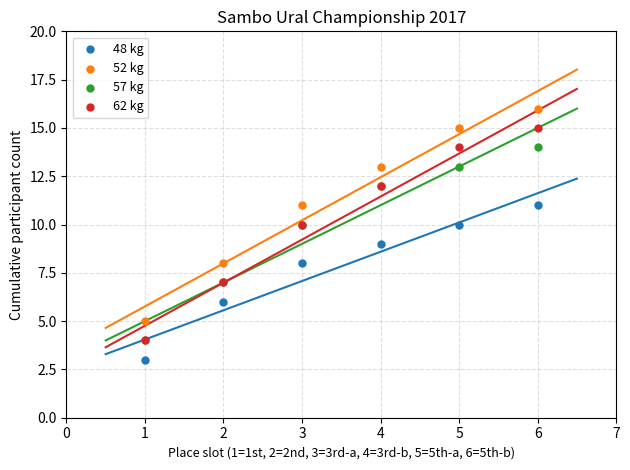

What are all the series names shown in the legend?

48 kg, 52 kg, 57 kg, 62 kg